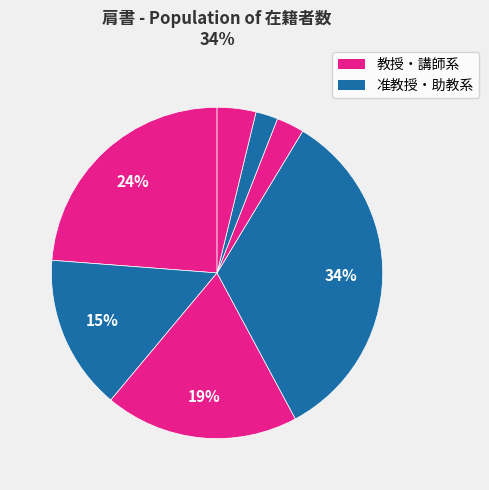

Which slice is the largest?

助教